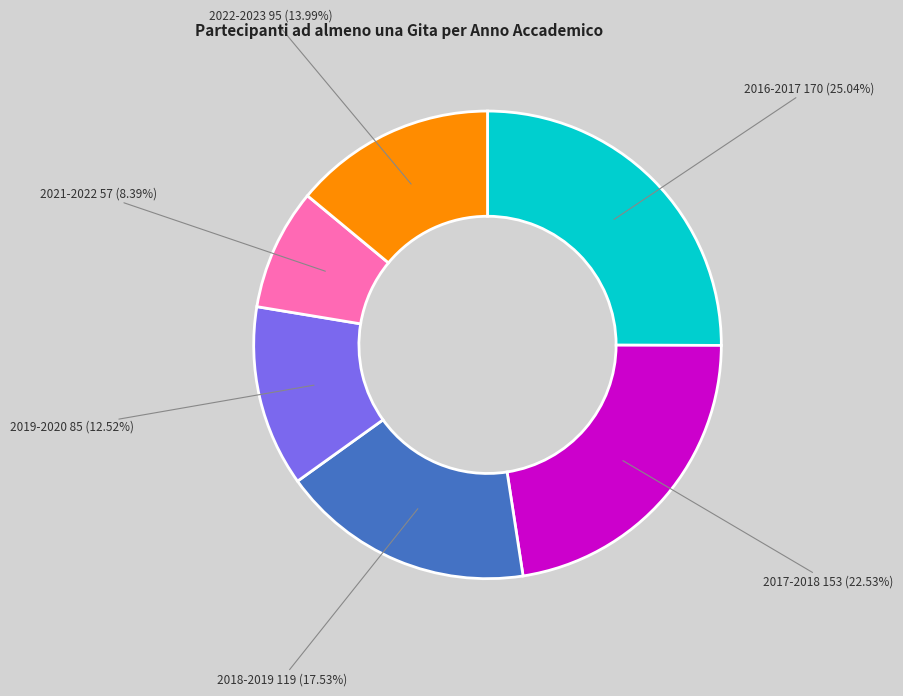

Does any single category account for the majority?

No